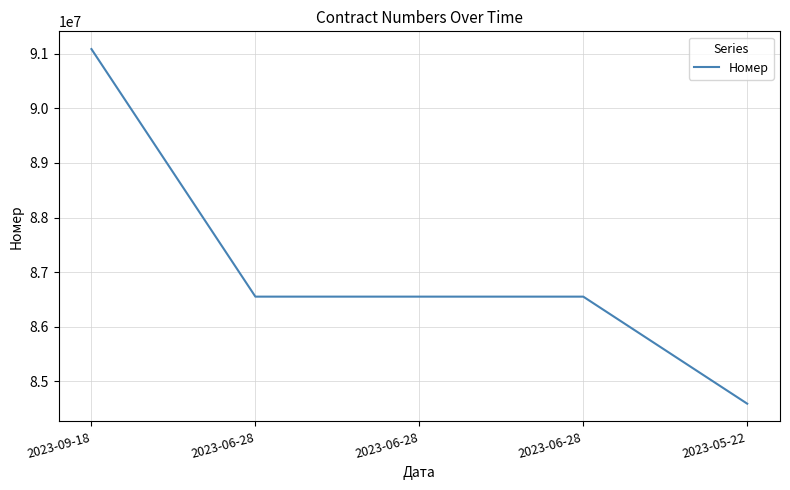

How many categories are shown in the chart?

5